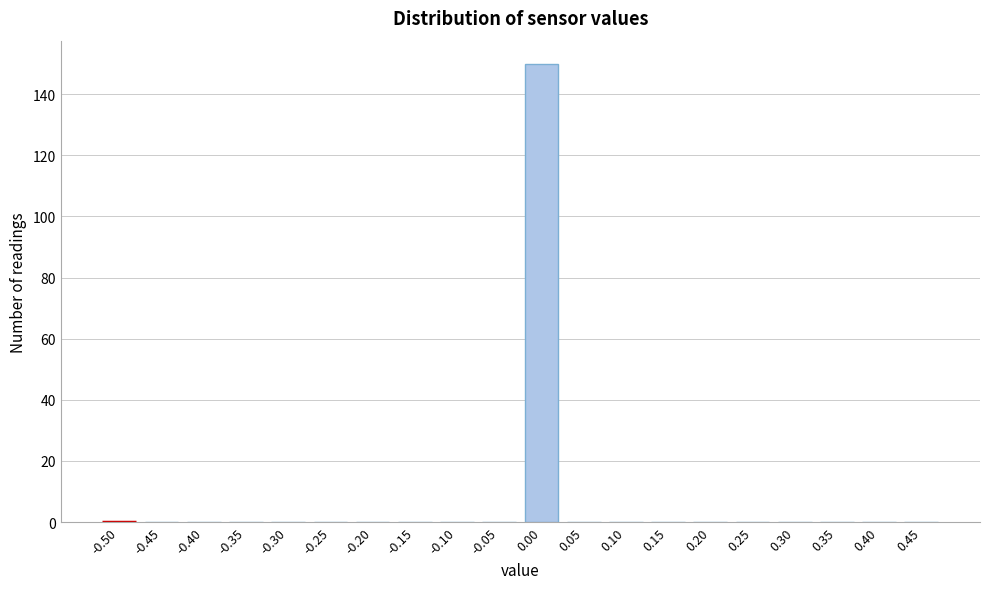

Reading left to right, what are all the values shown in this chart?

-0.50=0	-0.45=0	-0.40=0	-0.35=0	-0.30=0	-0.25=0	-0.20=0	-0.15=0	-0.10=0	-0.05=0	0.00=150	0.05=0	0.10=0	0.15=0	0.20=0	0.25=0	0.30=0	0.35=0	0.40=0	0.45=0